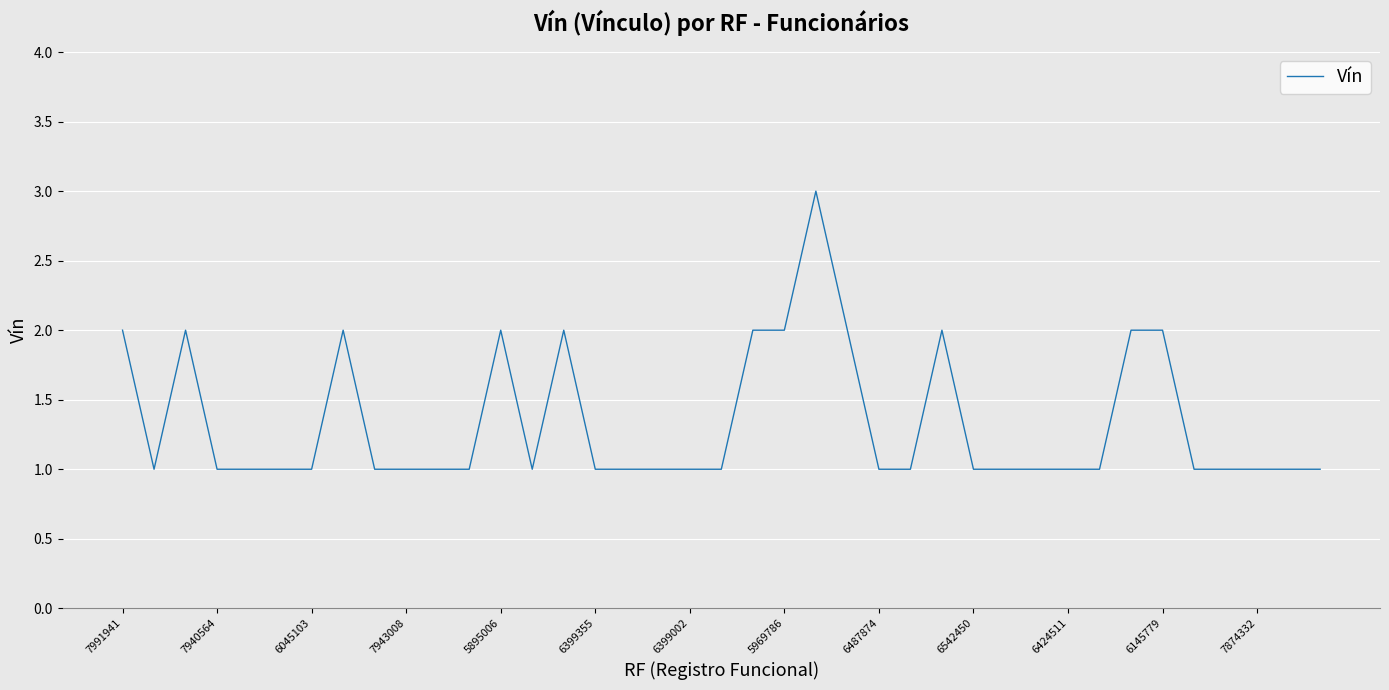

What is the maximum value shown in the chart?

3